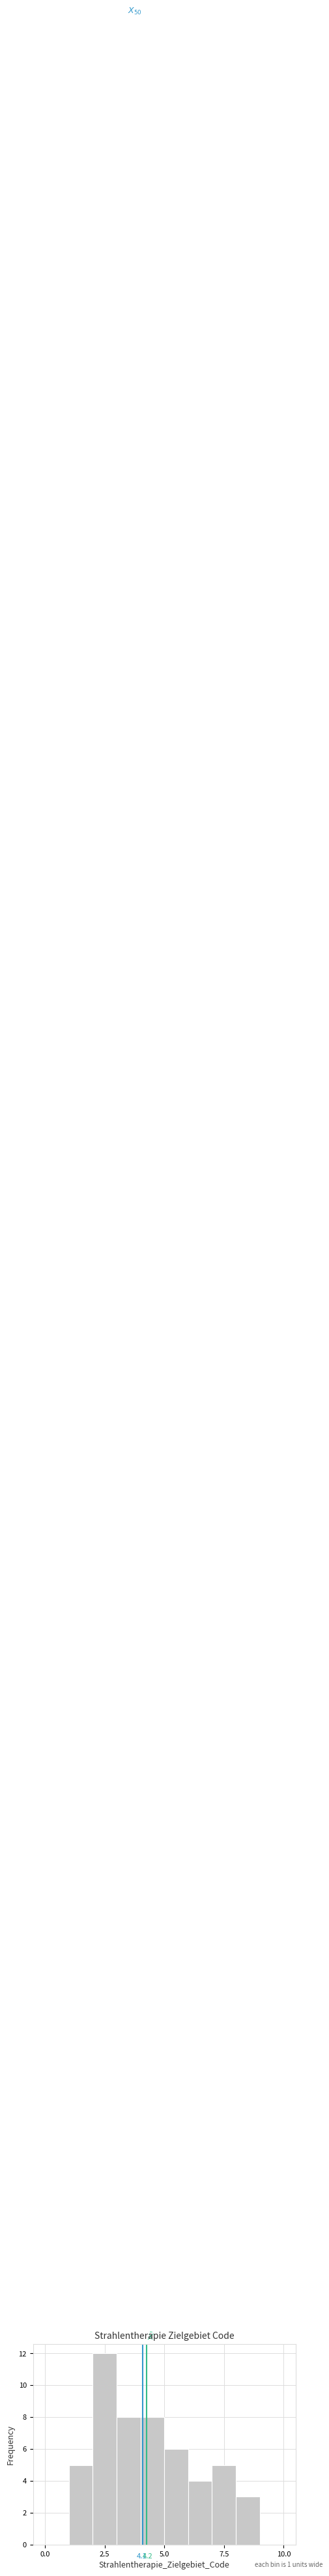

Around what value on the x-axis is the tallest bar? Give the approximate position of its centre, as read against the axis.

2.5